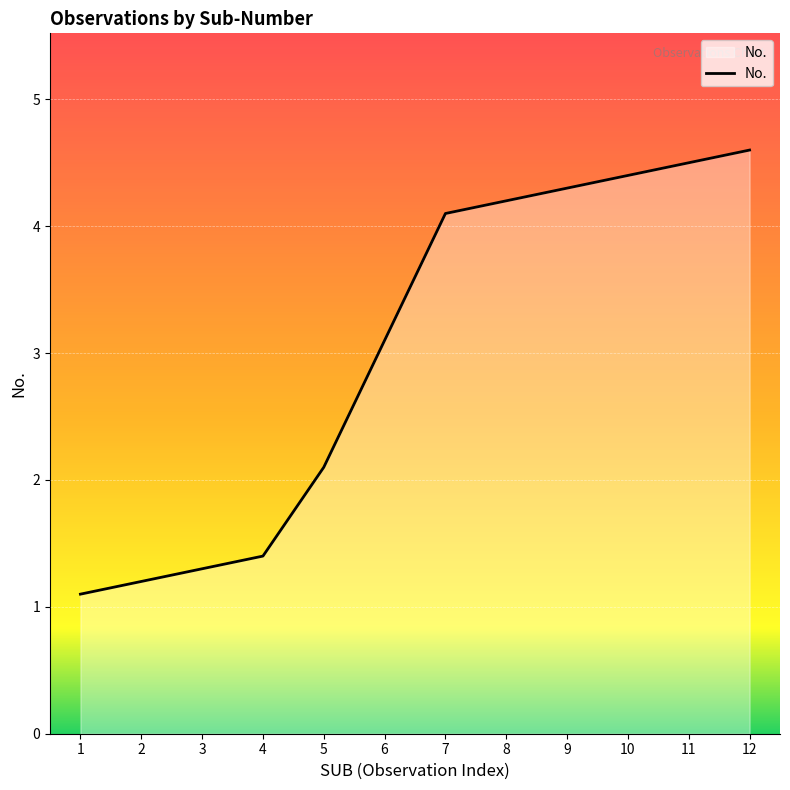

Which label corresponds to the smallest value in the chart?

1